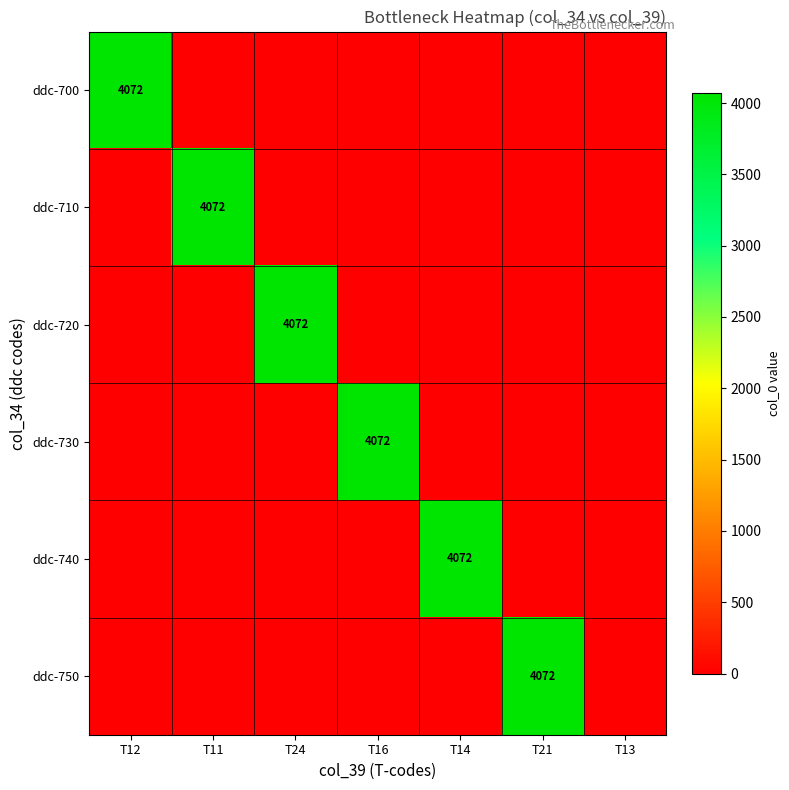

At how many categories does at least one series exceed 3938?

6